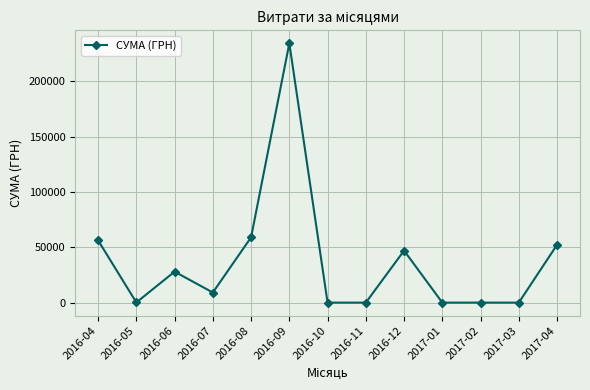

True or false: the data has more than 0 interior local peaks.

True